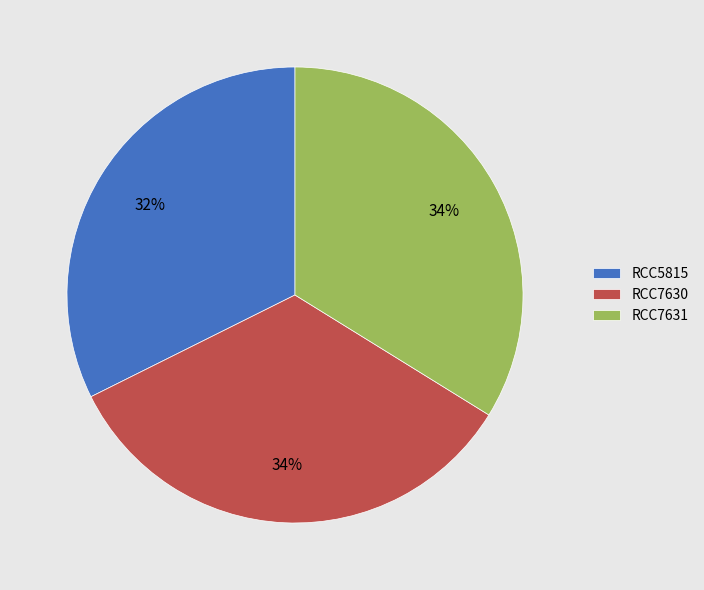

Is it true that RCC5815 is 24% of the pie?

False